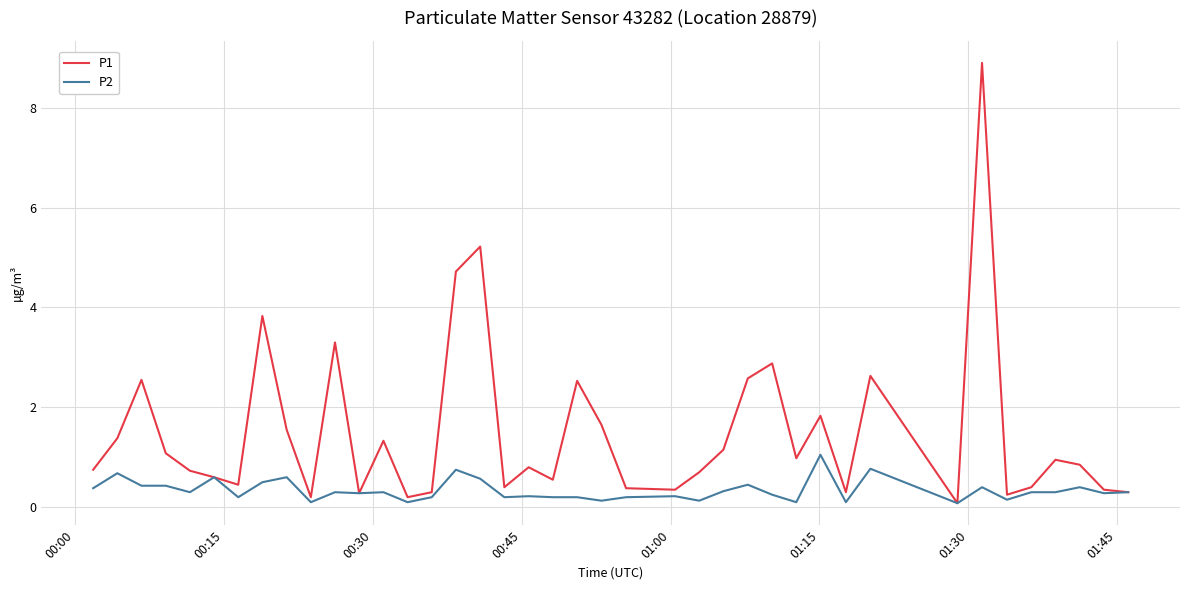

Which series has the largest range (max minus min)?

P1